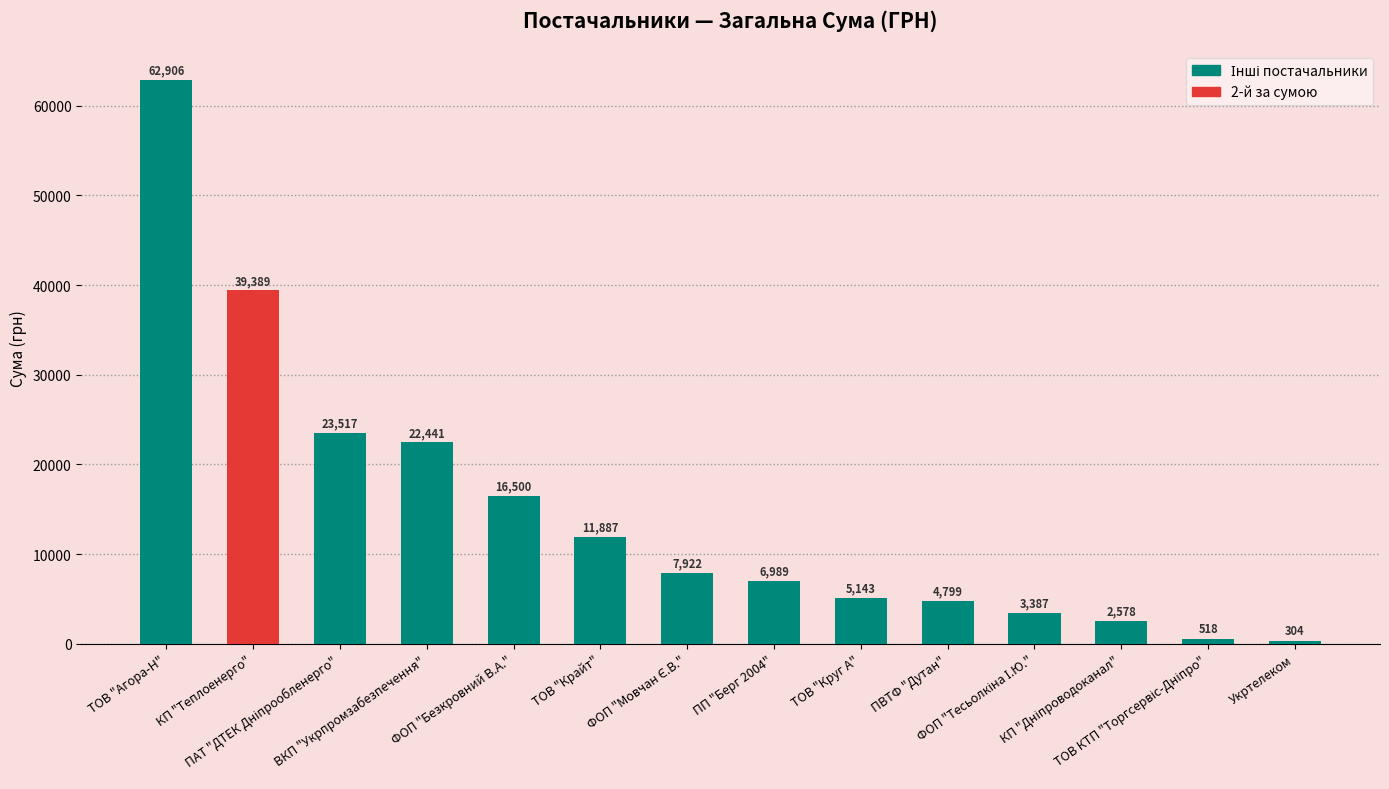

What position from the right is ПП "Берг 2004"?

7